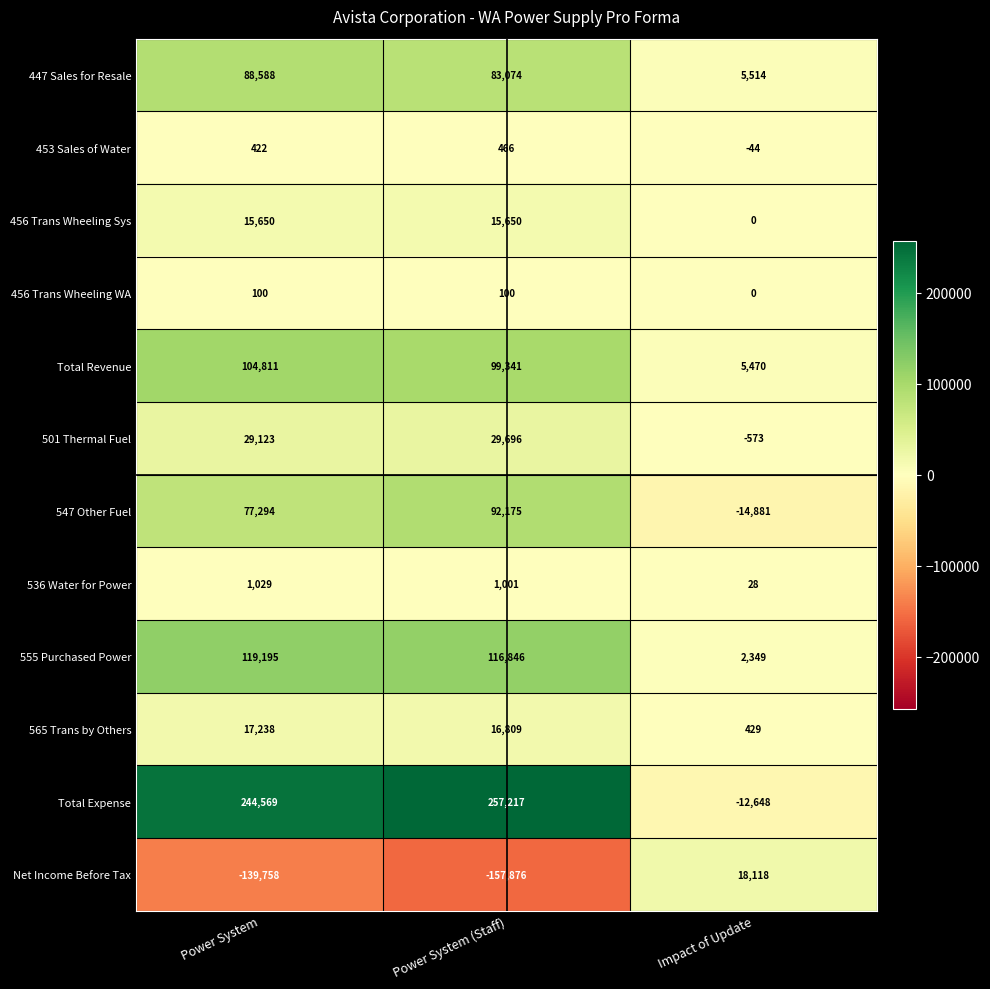

What is the average value of the 456 Trans Wheeling Sys series?

10433